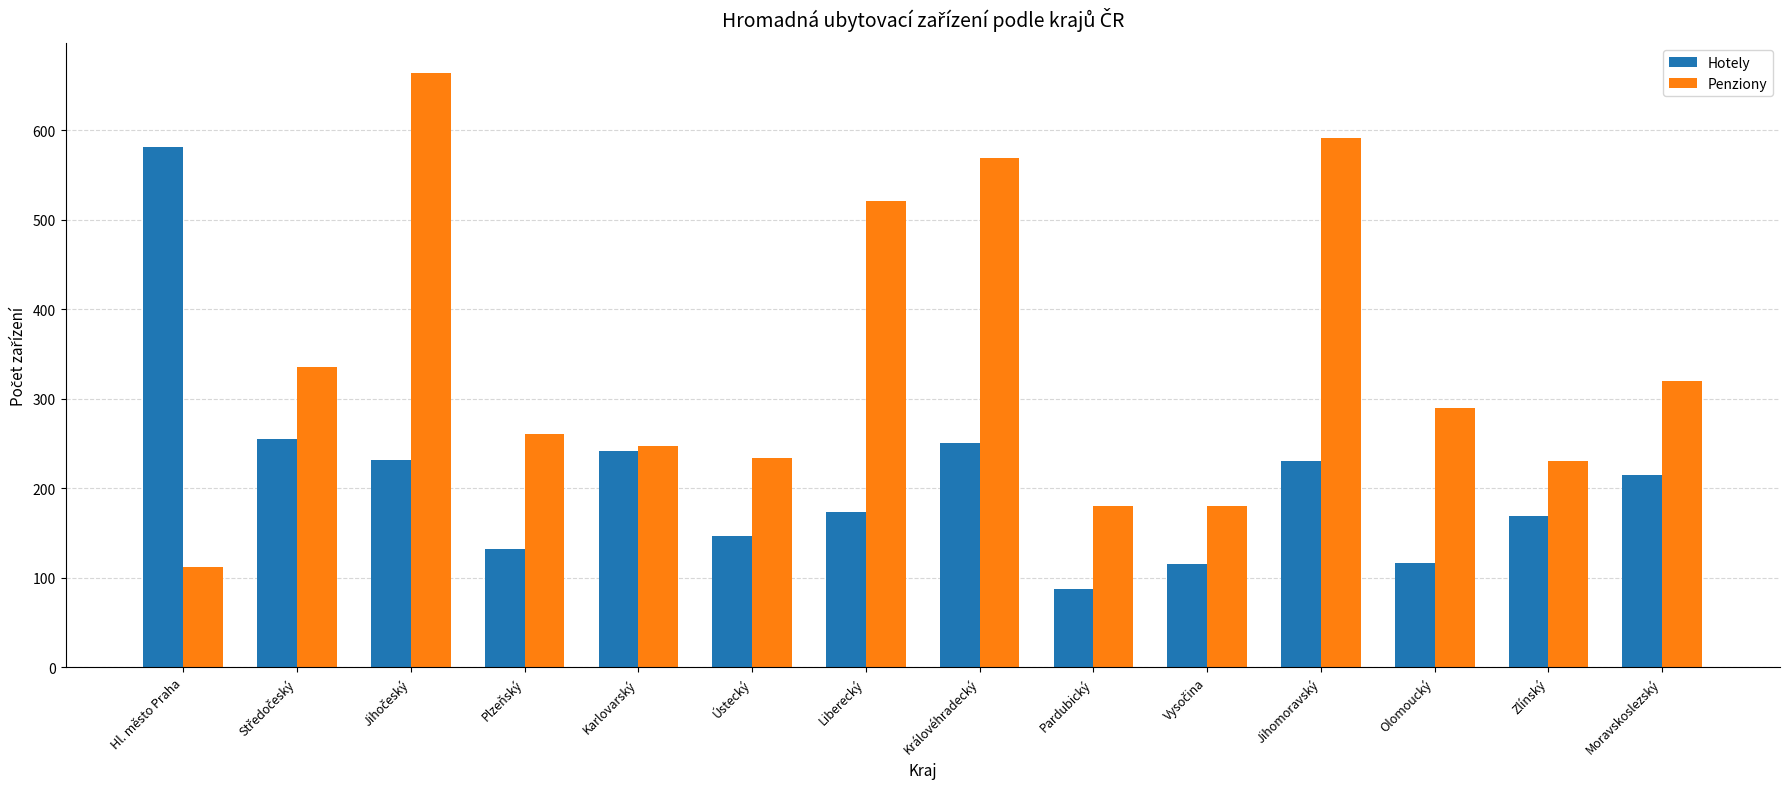

At which label does Hotely first exceed 215?

Hl. město Praha